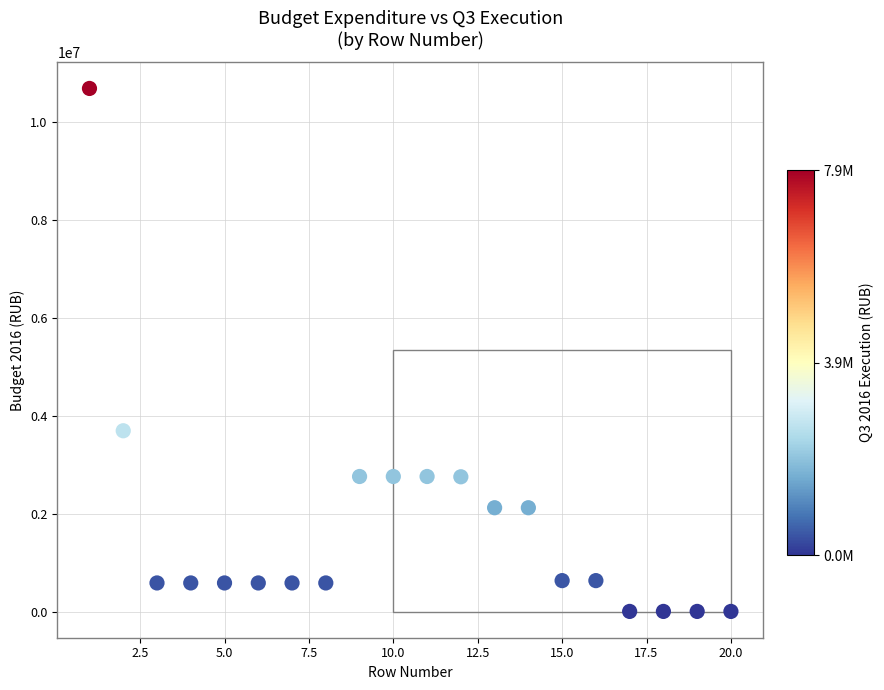

What is the range of Y values (max minus min)?

10690879.0